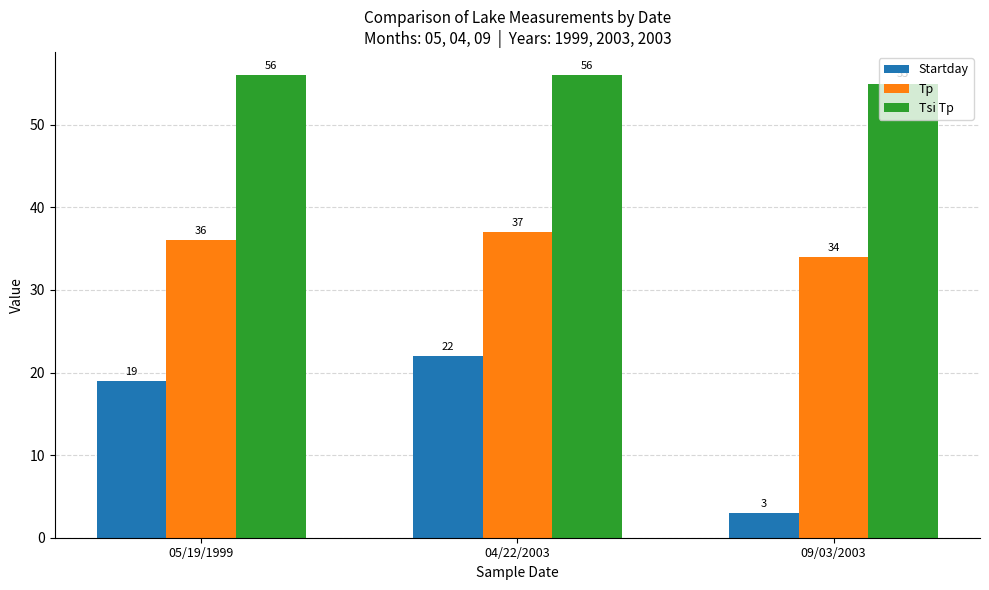

What is the approximate value of Startday at 04/22/2003, to the nearest 5?

20